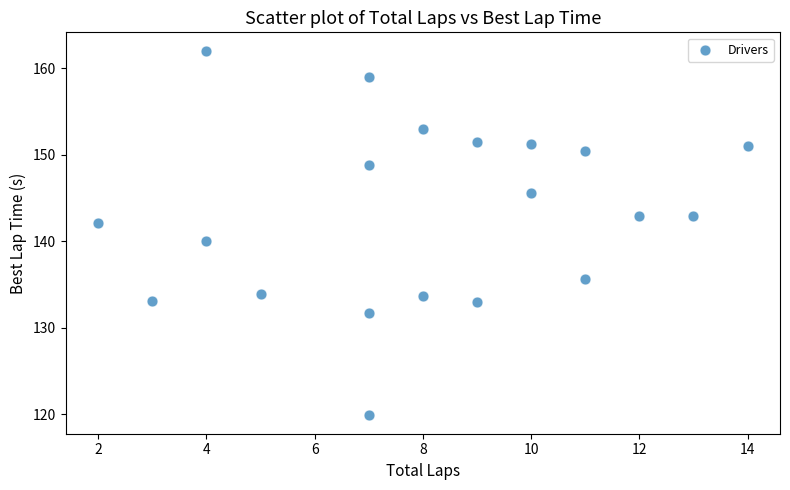

What is the range of Y values (max minus min)?

42.2